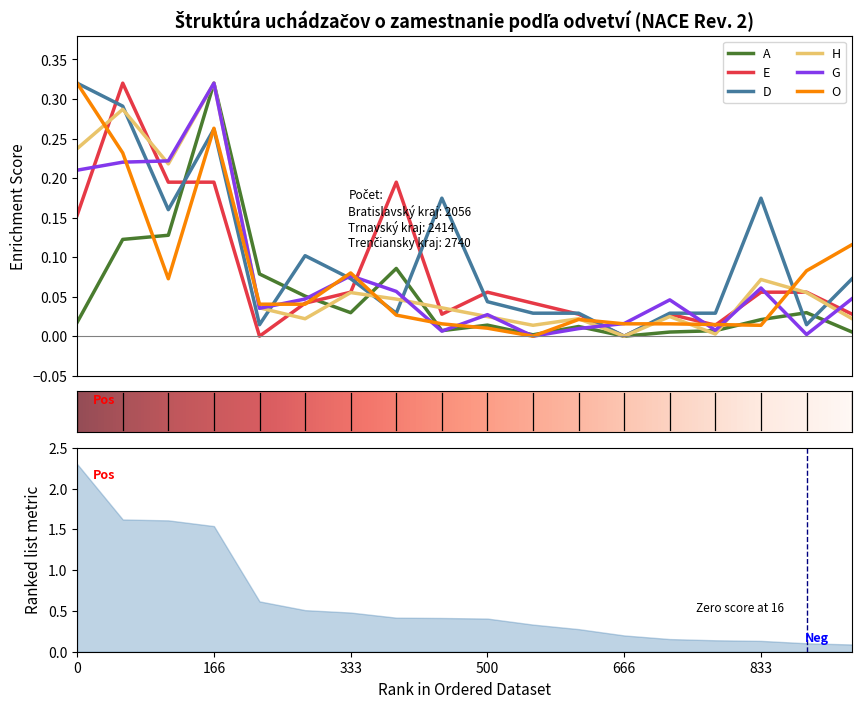

Is it true that A equals 0.0 at Senica?

False